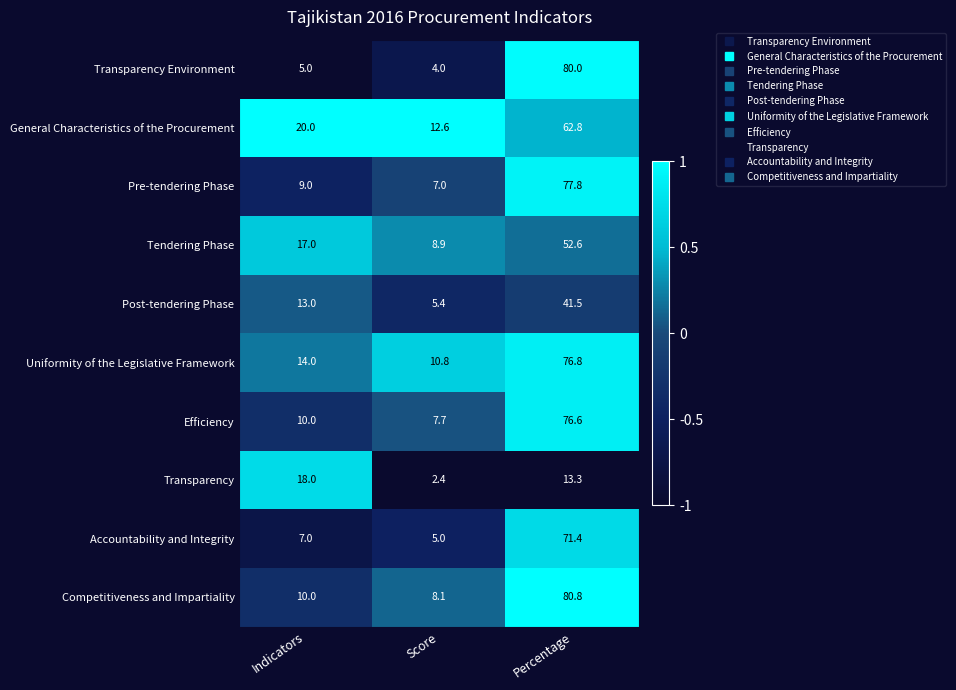

What is the average value of the General Characteristics of the Procurement series?

31.8